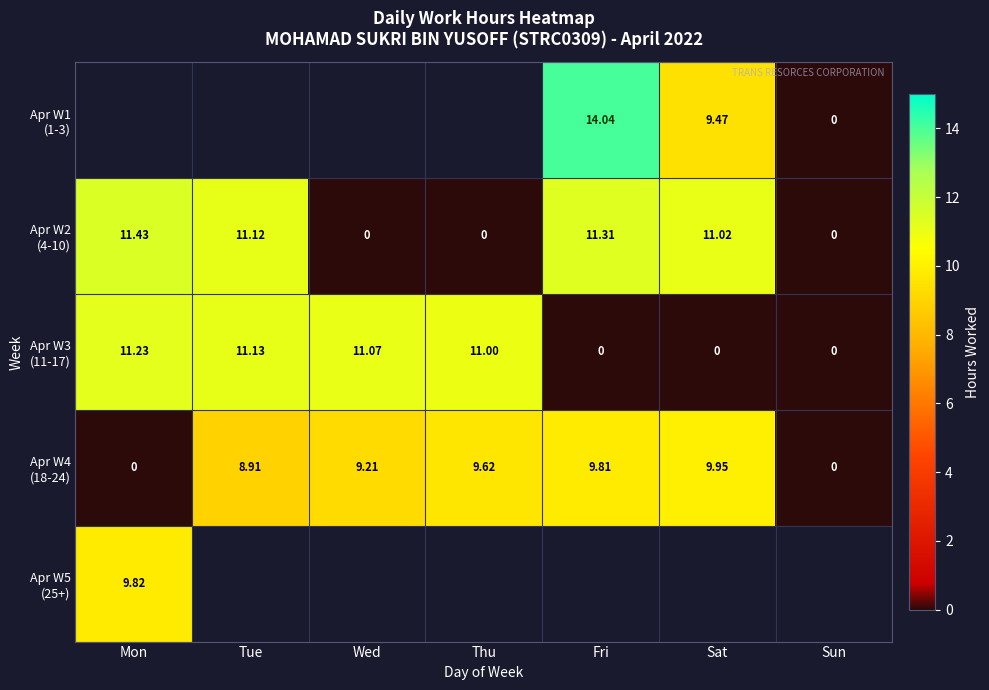

What is the sum of the Apr W4 (18-24) values at Fri and Wed?

19.0